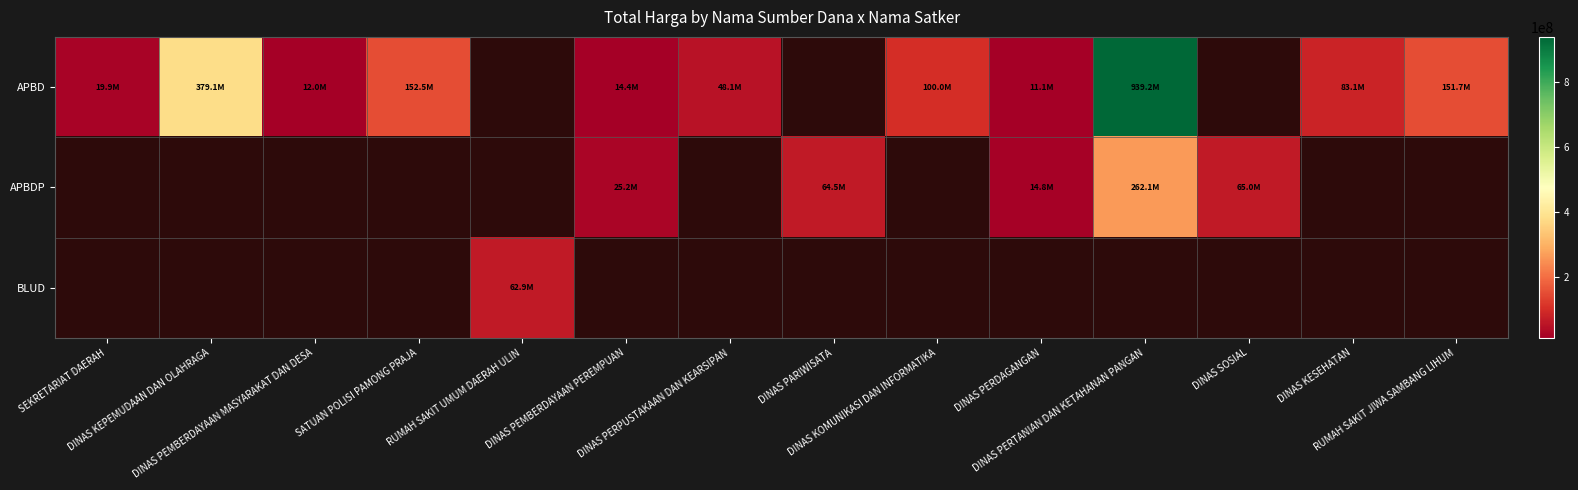

At which label does APBD reach its peak?

DINAS PERTANIAN DAN KETAHANAN PANGAN